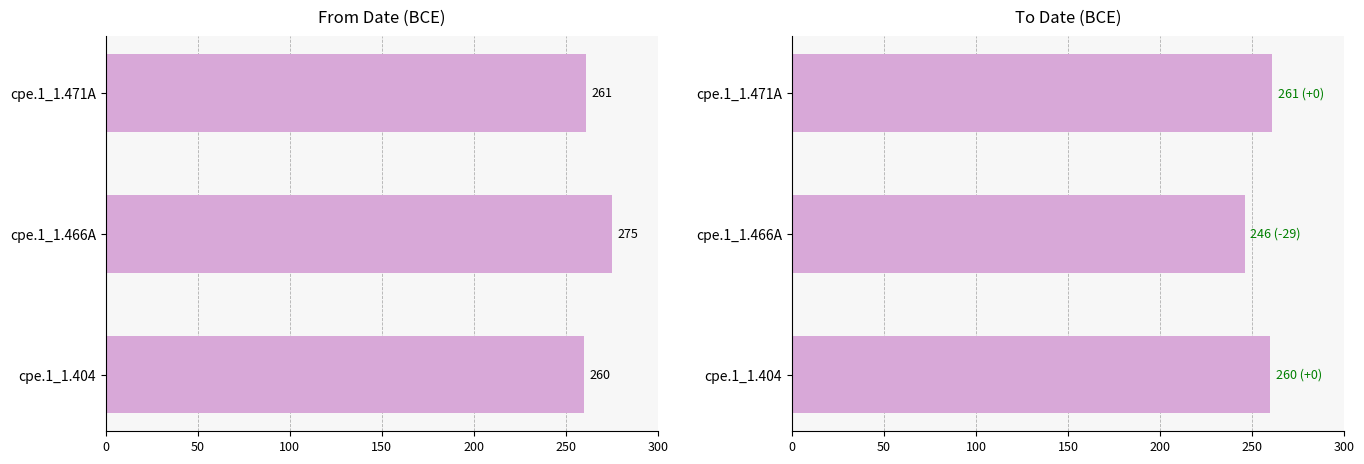

What are all the series names shown in the legend?

From Date, To Date